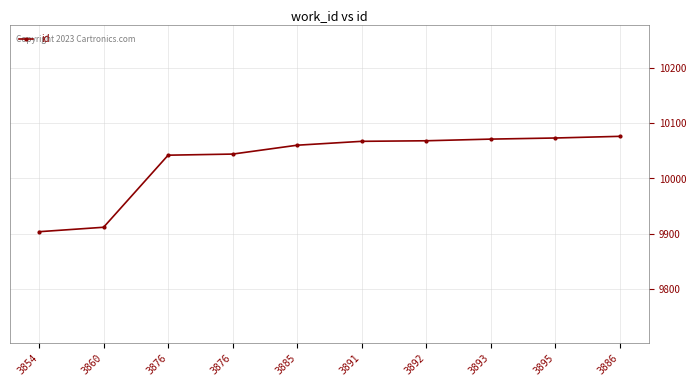

What is the change in value from 3854 to 3895?

+169